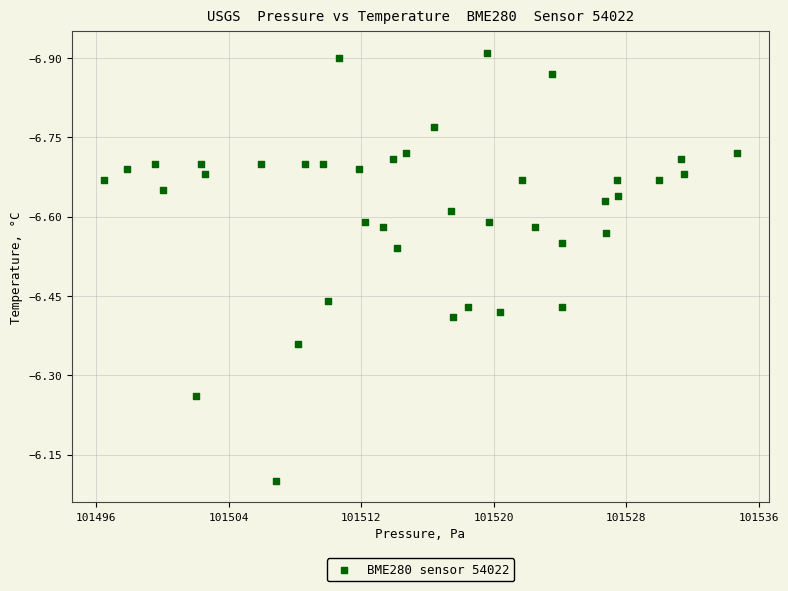

What is the range of X values (max minus min)?

38.2